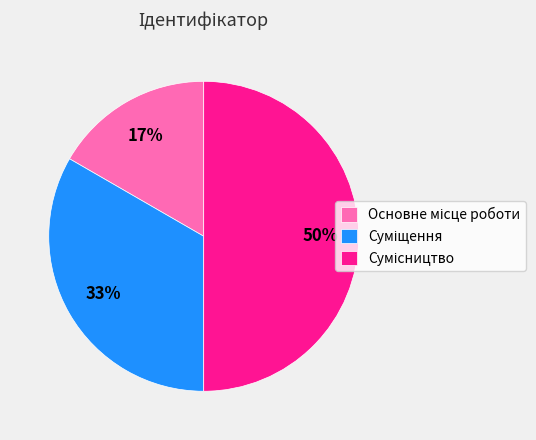

To the nearest percent, what is the average slice percentage?

33%